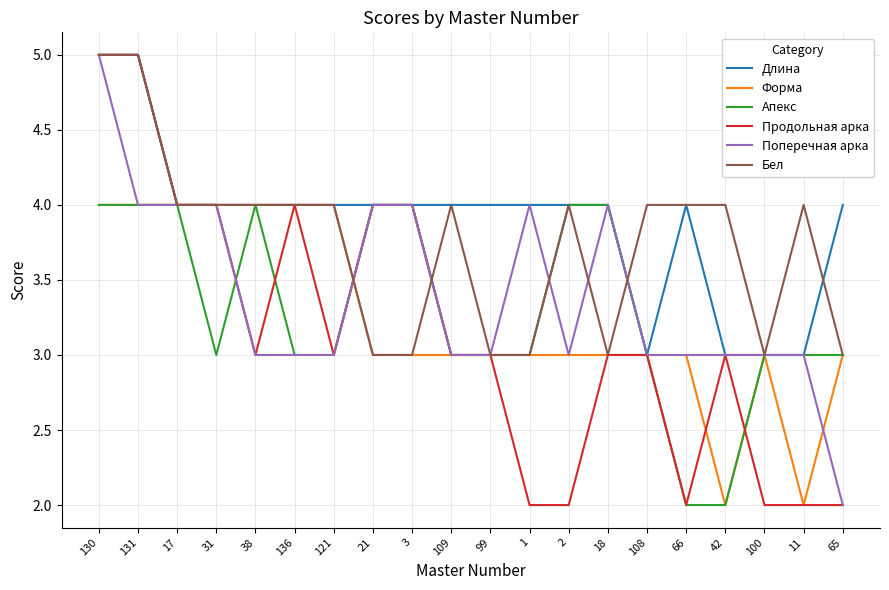

Count the Бел values in the range 3 to 4.

18